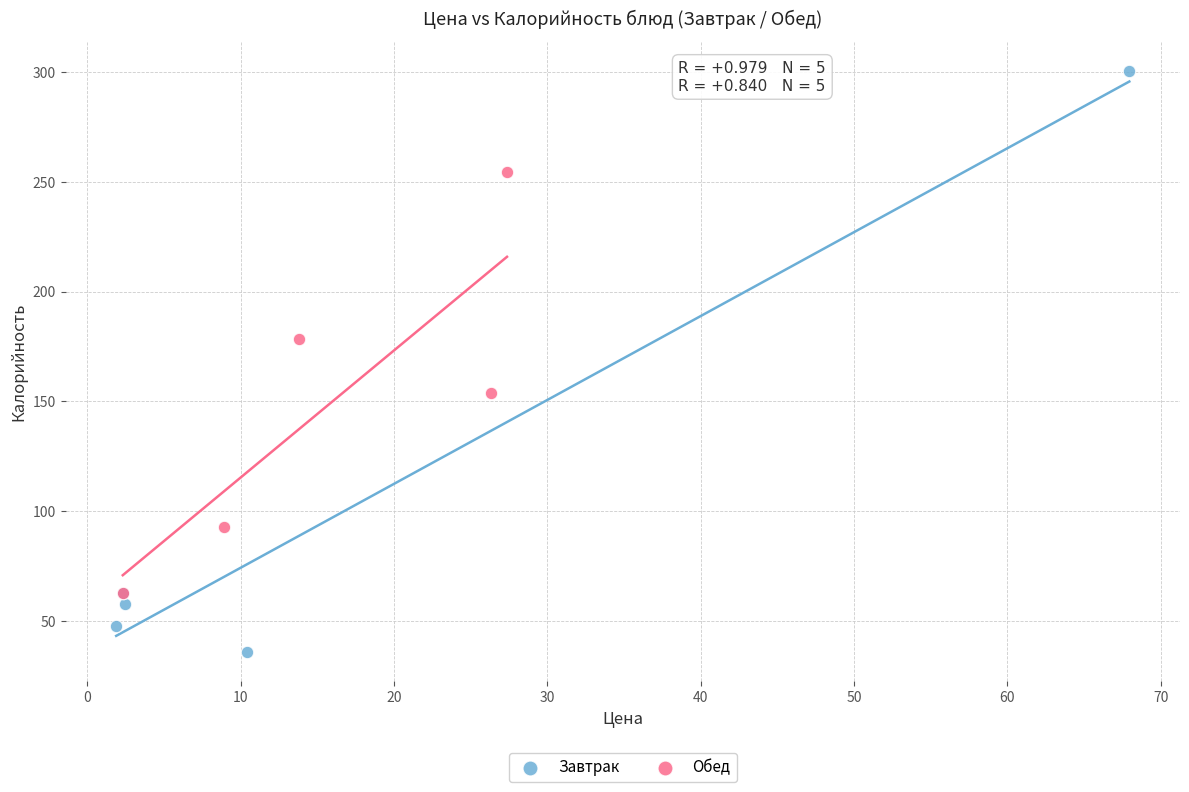

Which series contains the lowest Y value?

Завтрак